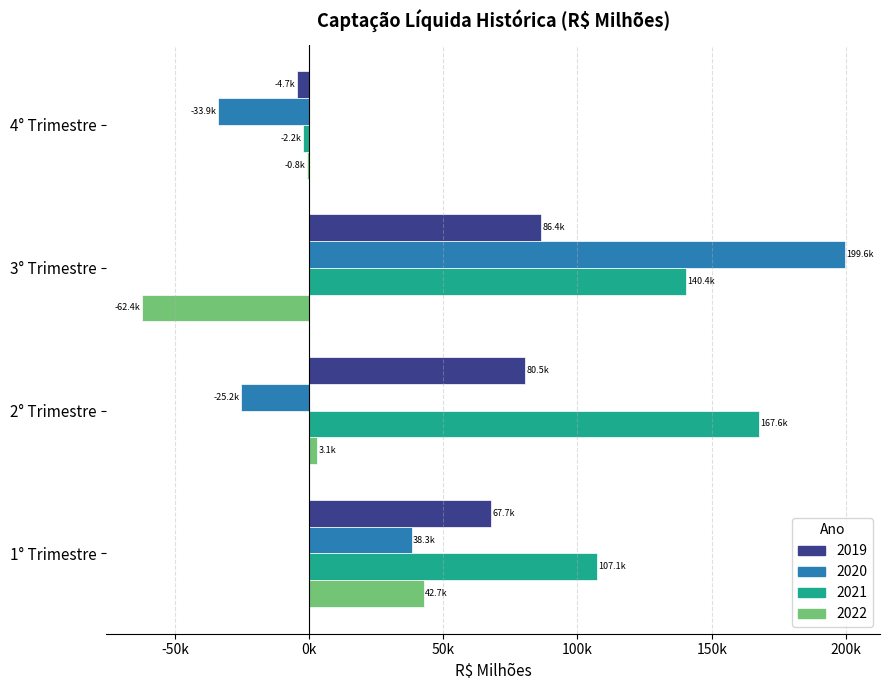

What is the sum of the 2021 values at 3° Trimestre and 4° Trimestre?

138117.1